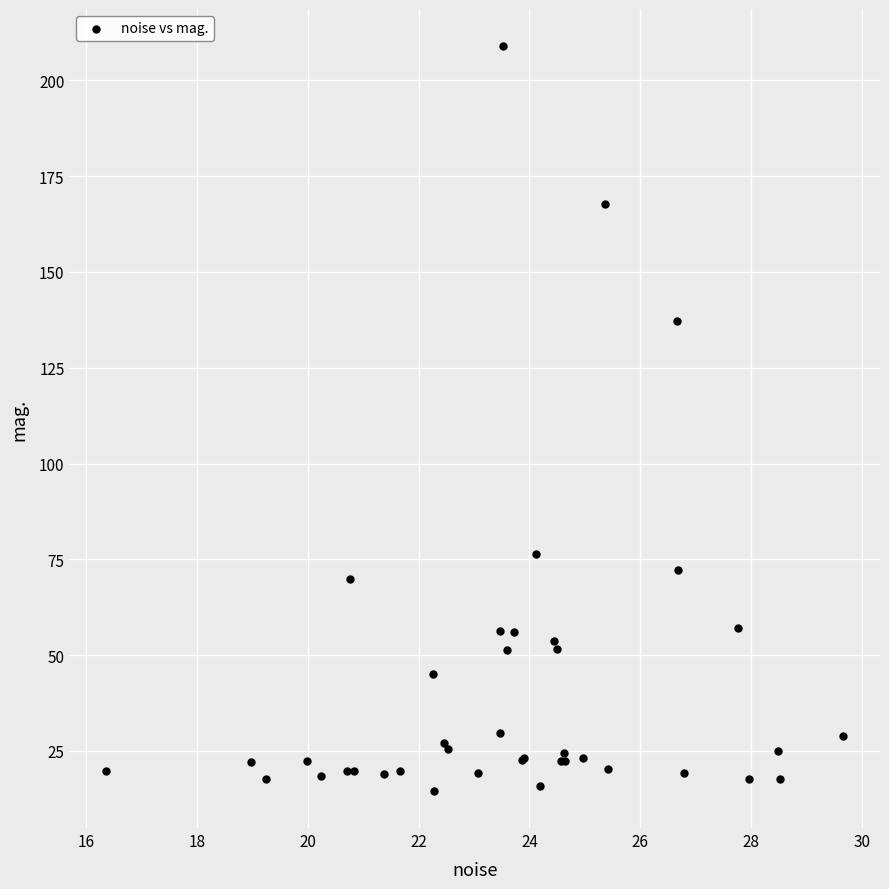

What Y value in the scatter plot is closest to 111?

137.3